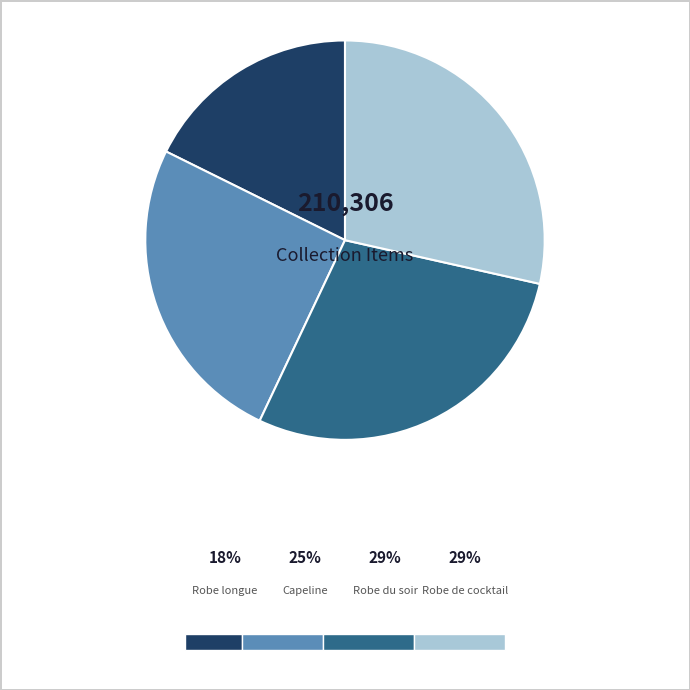

Which slice is the largest?

Robe de cocktail